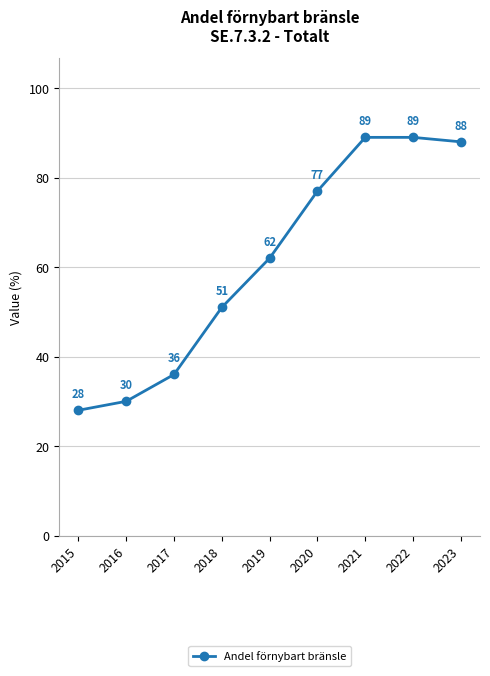

What is the difference between the maximum and second lowest values?

59